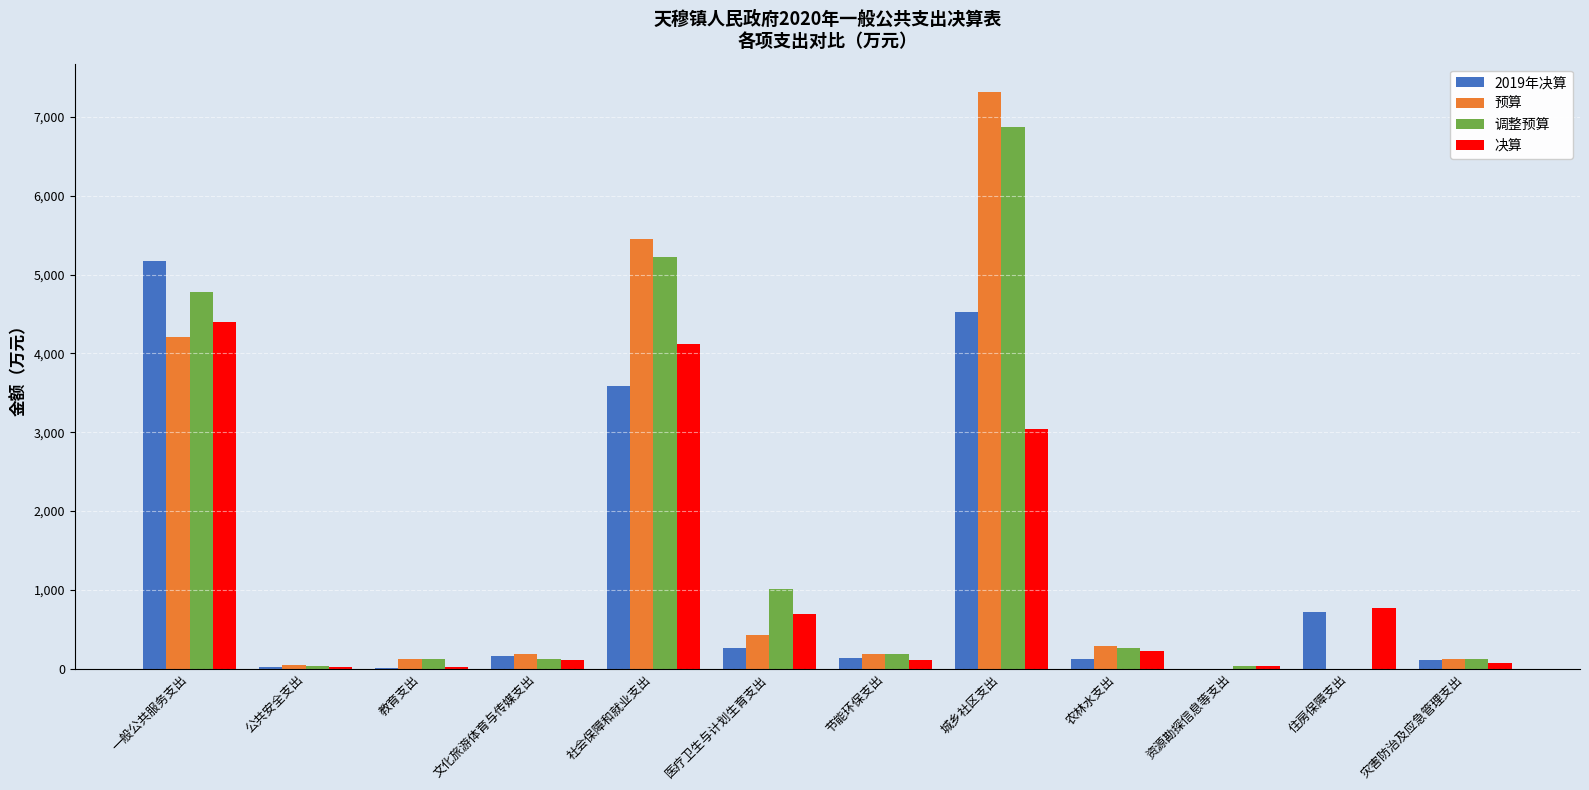

What is the greatest value displayed?

7310.6